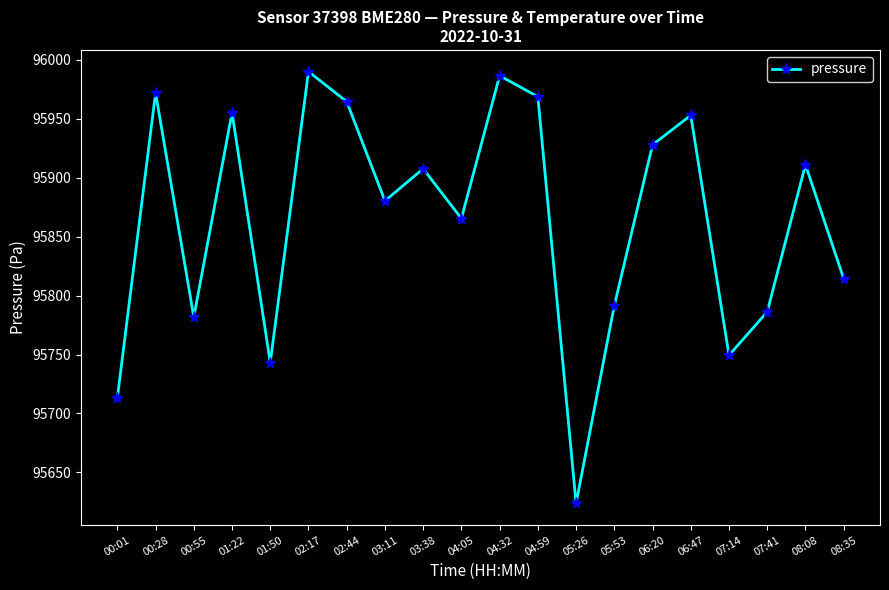

What is the smallest value displayed?

95623.7